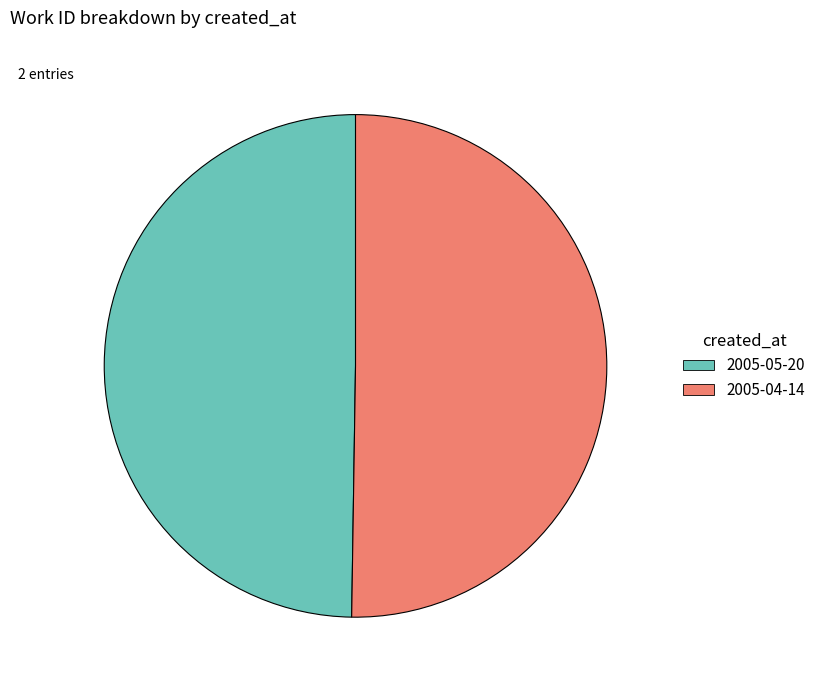

Approximately how many times larger is the value at 2005-05-20 compared to 2005-04-14?

1.0